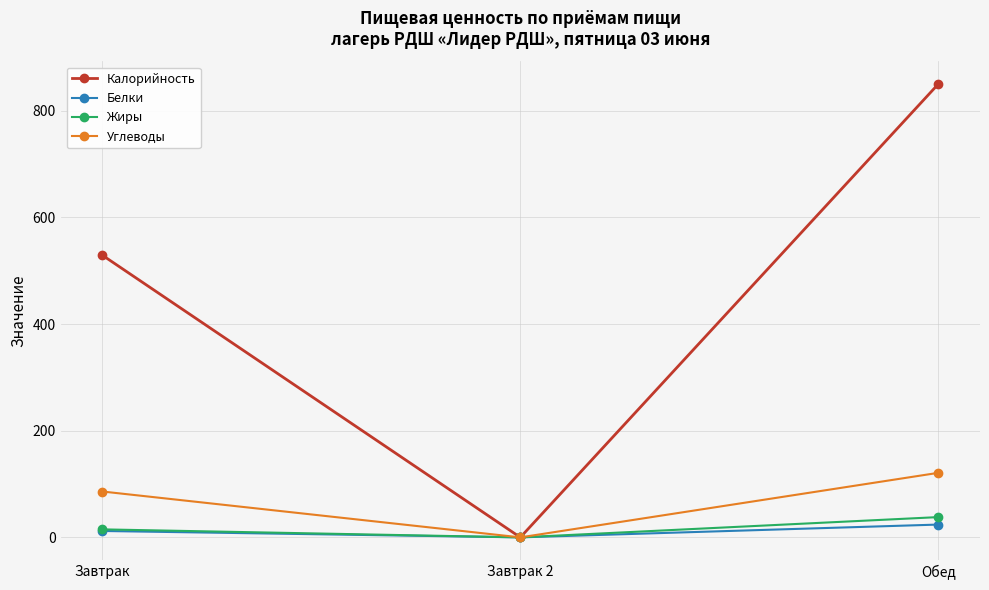

List the labels in order of Углеводы value, smallest first.

Завтрак 2, Завтрак, Обед